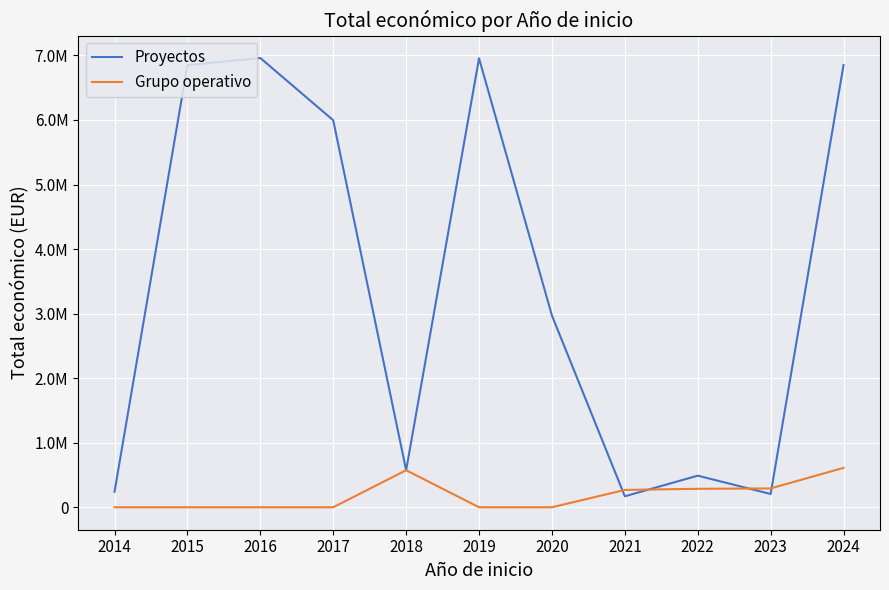

Rank the series by their average value, from lowest to highest.

Grupo operativo, Proyectos